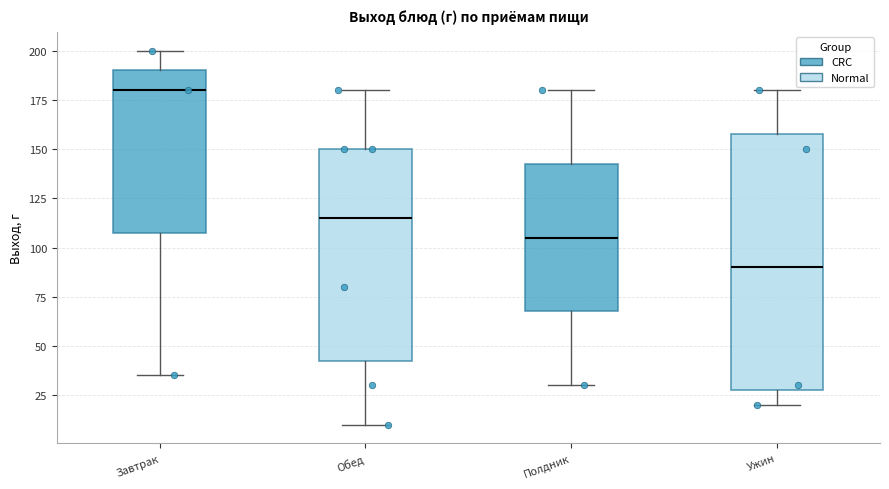

Reading left to right, read every box against the y-axis: the position of its median line, the range the box covers, and the ends of its whiskers. The values are not printed on the chart, so give them approximately, as read against the axis.

Завтрак: median 180, box 110 to 190, whiskers 35 to 200
Обед: median 115, box 45 to 150, whiskers 10 to 180
Полдник: median 105, box 70 to 145, whiskers 30 to 180
Ужин: median 90, box 30 to 160, whiskers 20 to 180